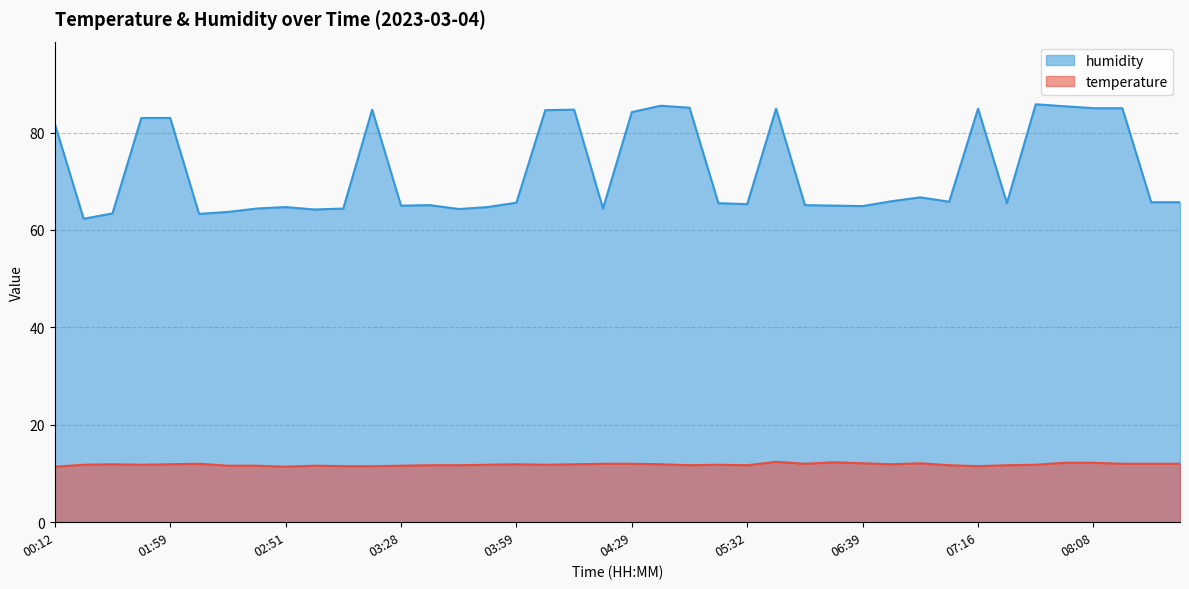

What is the value of the humidity point at the 40th from the left?

65.7